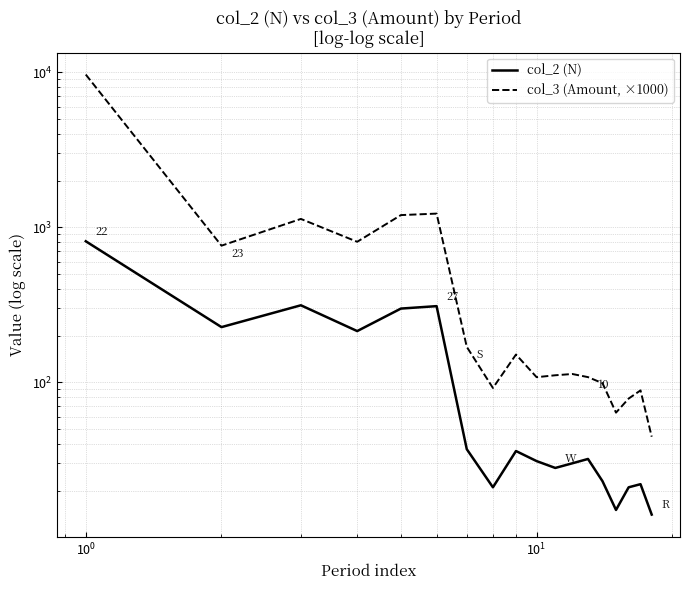

What is the maximum value for col_2 (N)?

813.0